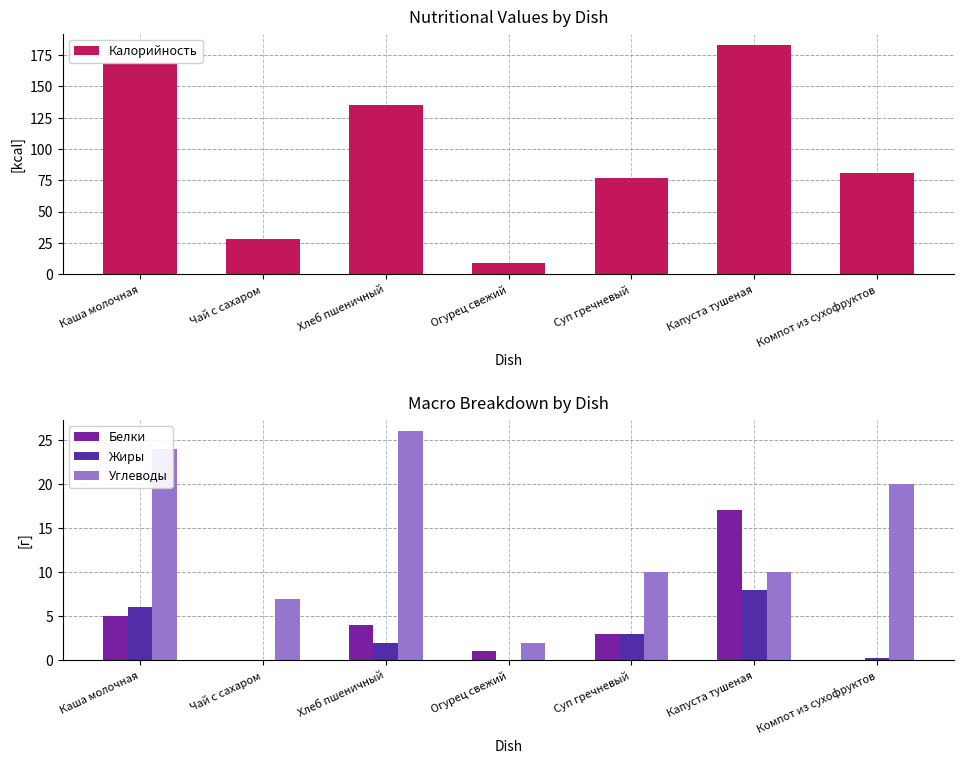

What is the sum of all Углеводы values?

99.0